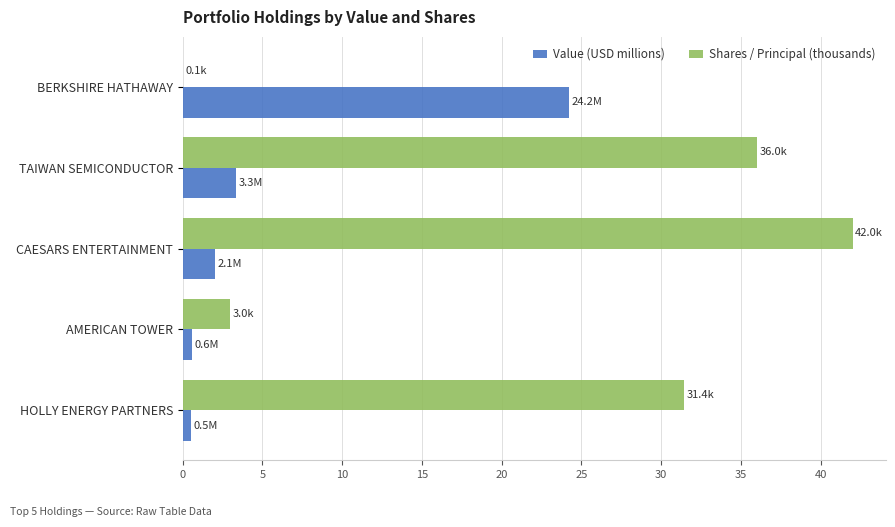

What is the sum of all Value (USD millions) values?

30.8